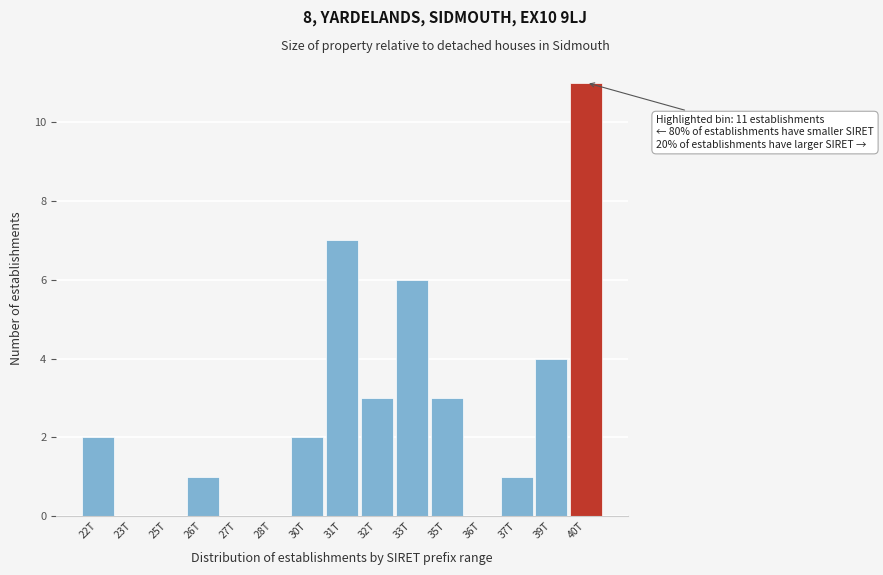

Reading right to left, transcribe all the data shown in this chart.

40T=11	39T=4	37T=1	36T=0	35T=3	33T=6	32T=3	31T=7	30T=2	28T=0	27T=0	26T=1	25T=0	23T=0	22T=2